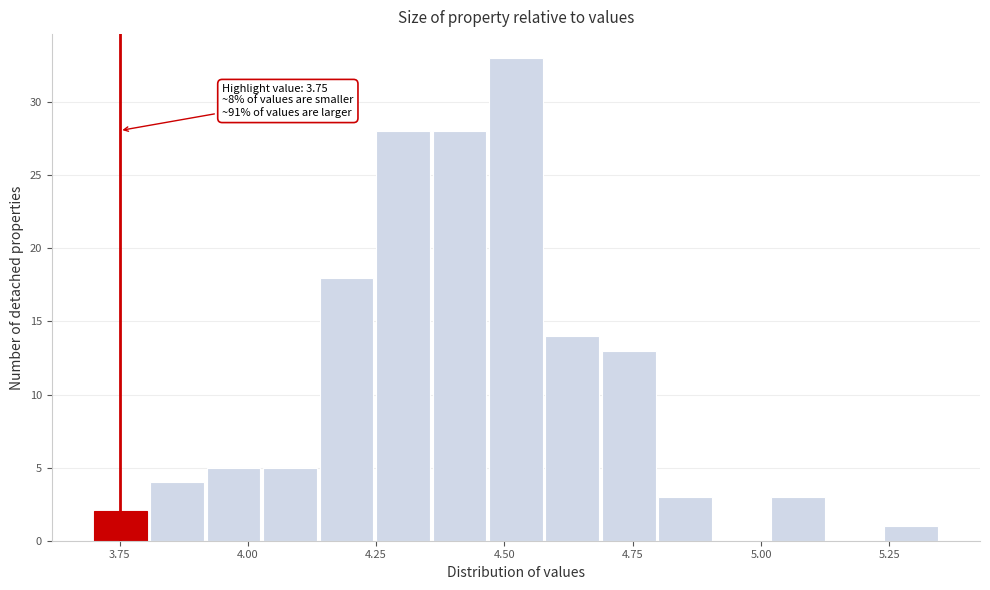

Read against the x-axis, roughly where is the centre of the tallest bar?

4.50